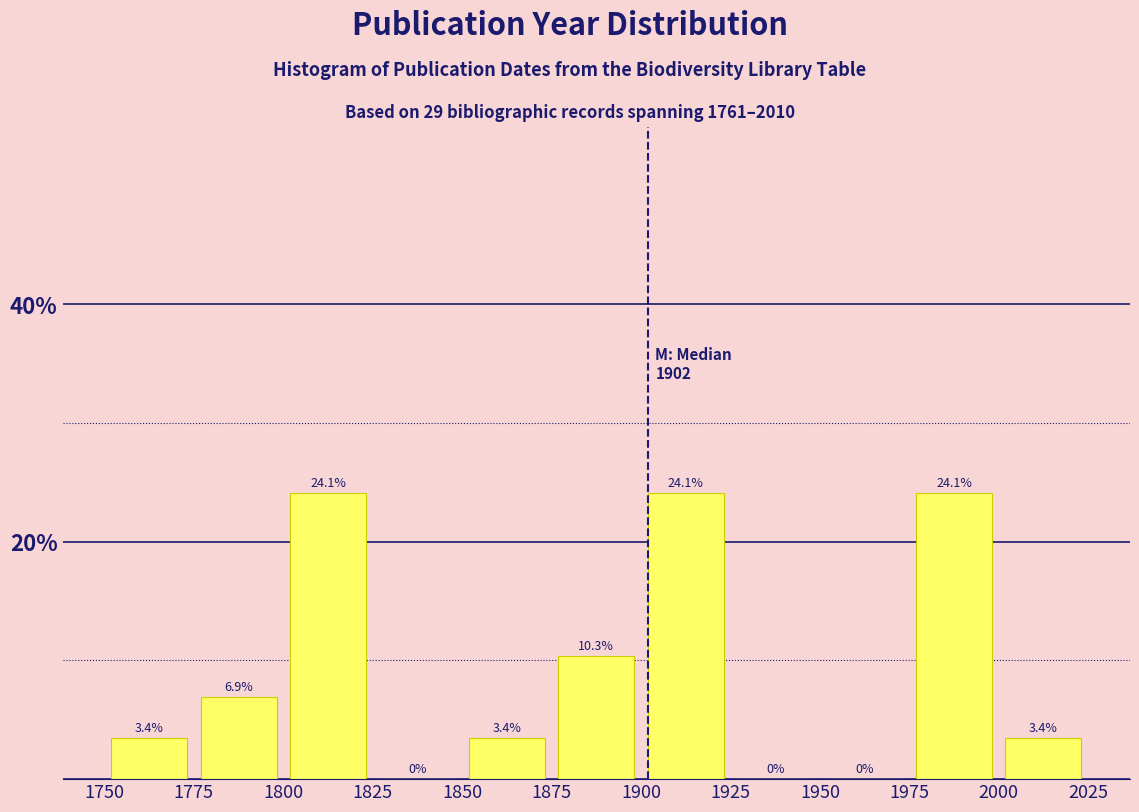

Reading left to right, list every bar in this chart as the range it spans on the x-axis followed by its height.

1750 to 1775: 3.4
1775 to 1800: 6.9
1800 to 1825: 24.1
1825 to 1850: 0.0
1850 to 1875: 3.4
1875 to 1900: 10.3
1900 to 1925: 24.1
1925 to 1950: 0.0
1950 to 1975: 0.0
1975 to 2000: 24.1
2000 to 2025: 3.4